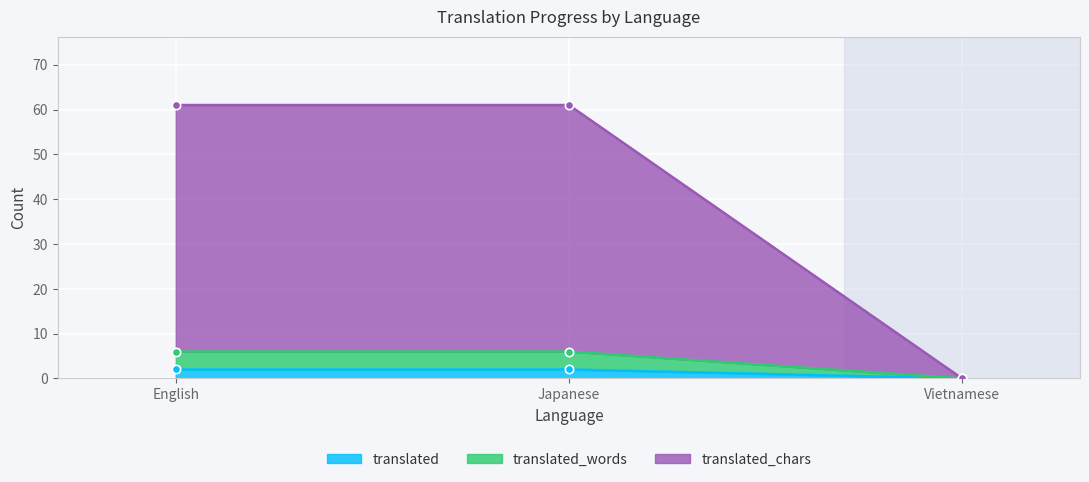

Does the chart display data point markers on the line(s)?

Yes